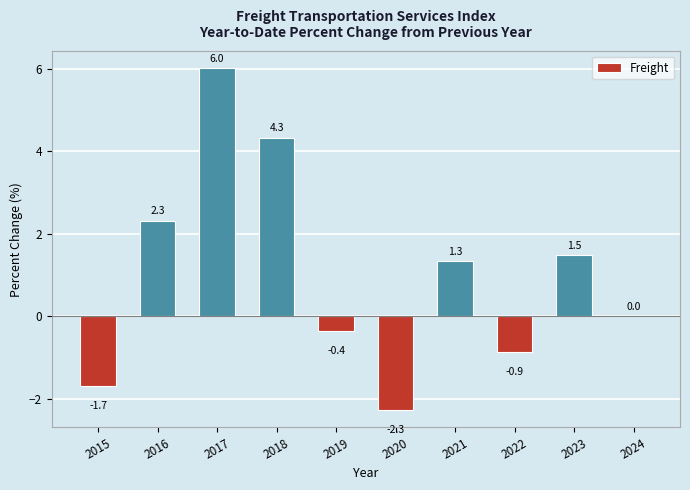

The value at 2017 is 6.0. True or false?

True